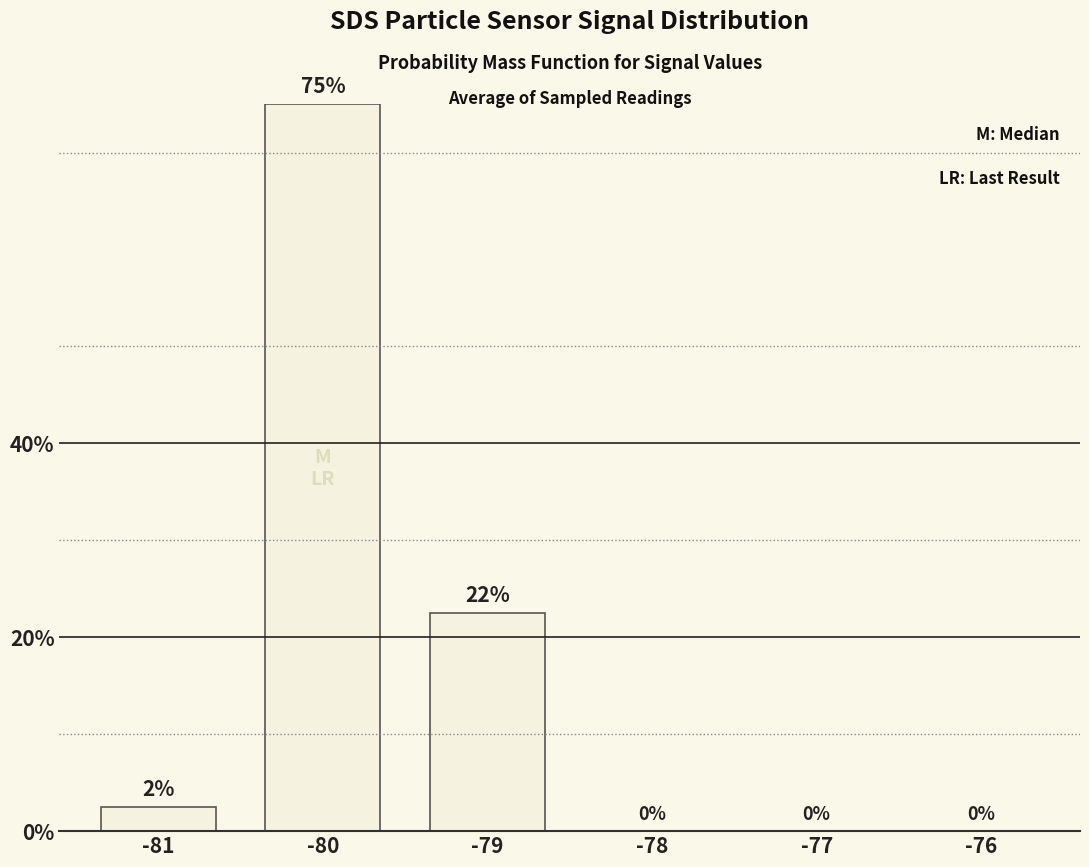

What is the value of the 3rd bar from the left?

0.2